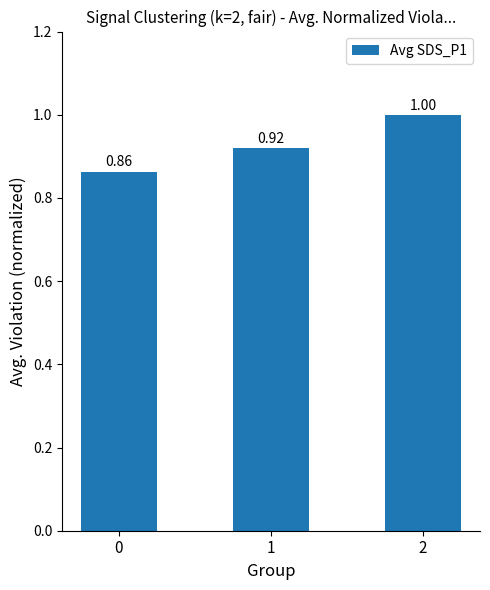

What is the sum of the values at 2 and 1?

1.9